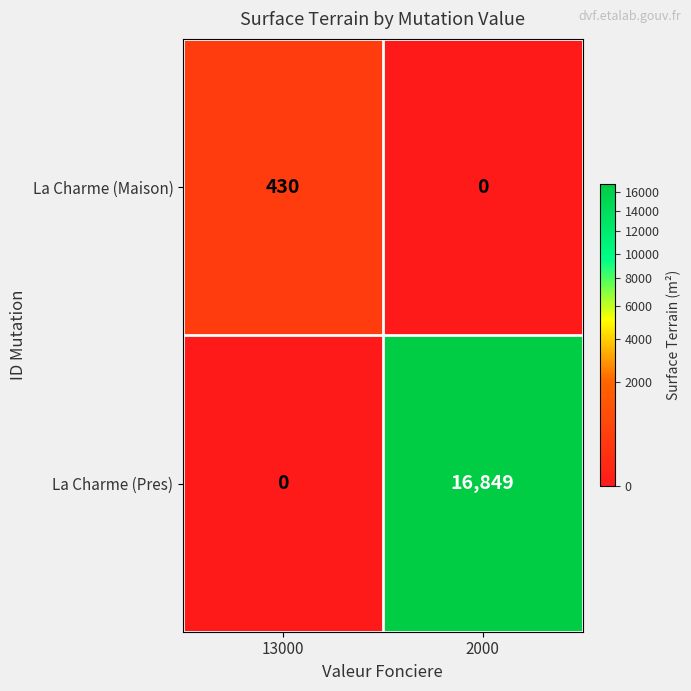

The value of La Charme (Maison) at 13000 is 430. True or false?

True